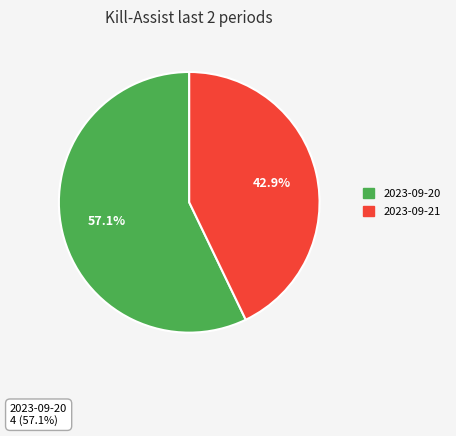

What portion of the pie excludes 2023-09-21?

57.1%